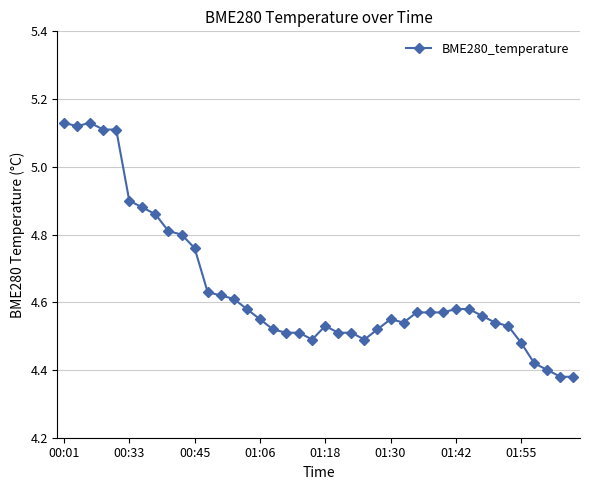

True or false: there are more than 1 points higher than both neighbors.

True